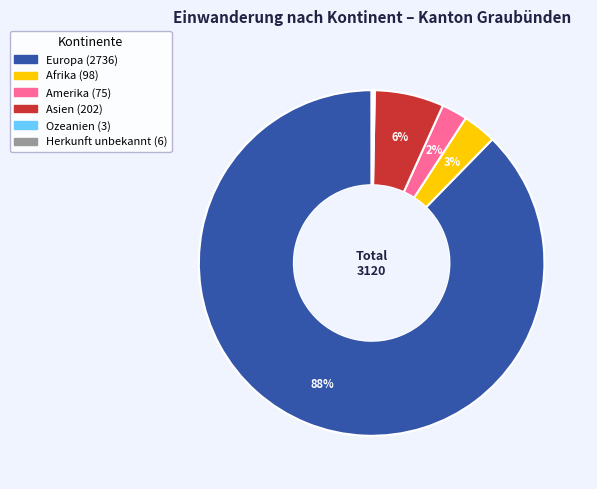

The Asien slice represents 6% of the pie. True or false?

True